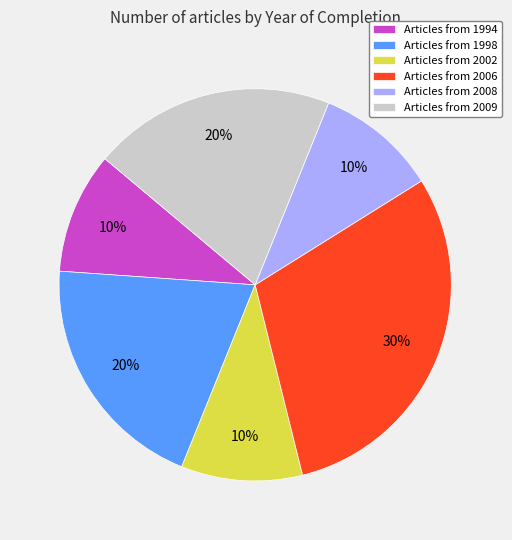

True or false: Articles from 2002 accounts for 19% of the total.

False